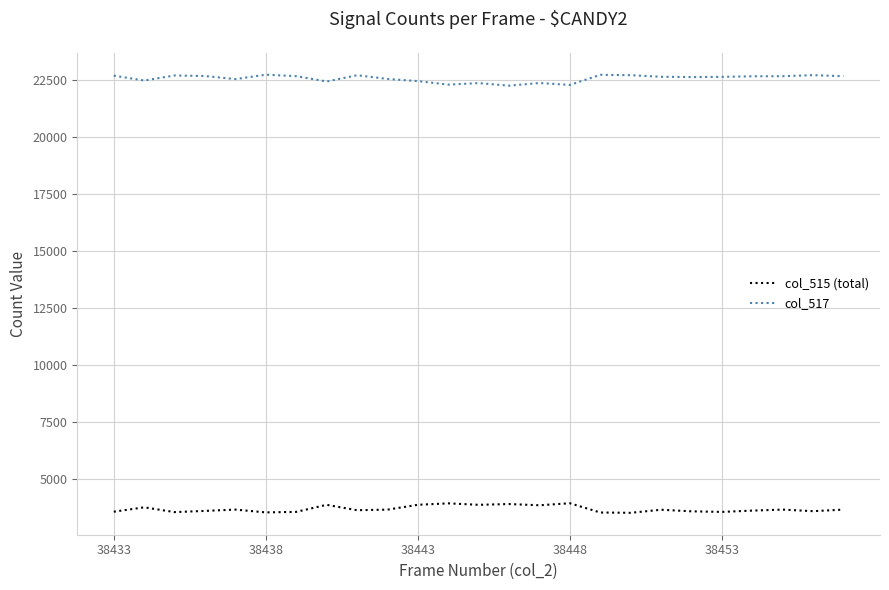

What is the smallest value displayed?

3525